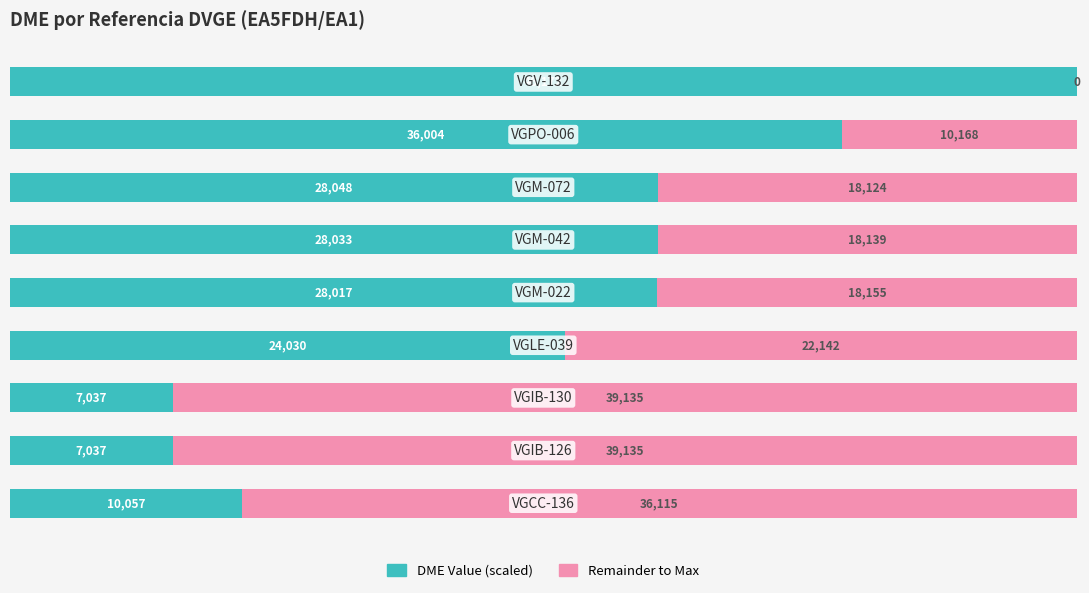

Reading left to right, transcribe all the data shown in this chart.

DME Value (scaled): 21.8	15.2	15.2	52.0	60.7	60.7	60.7	78.0	100.0
Remainder: 78.2	84.8	84.8	48.0	39.3	39.3	39.3	22.0	0.0